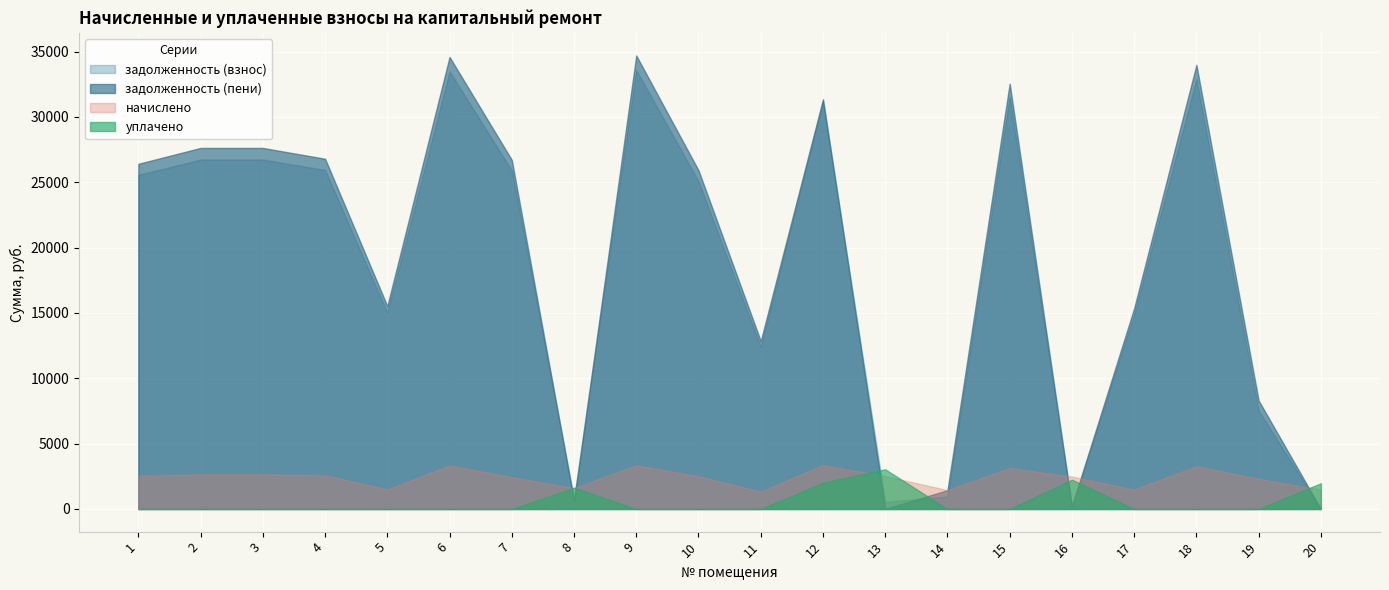

True or false: уплачено has a value of 0.0 at 9.

True